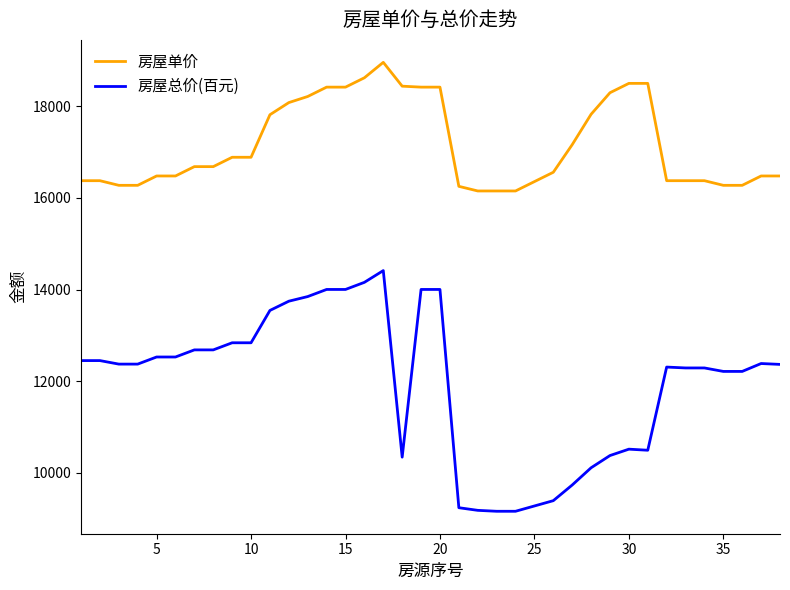

Which series has the largest range (max minus min)?

房屋总价(百元)